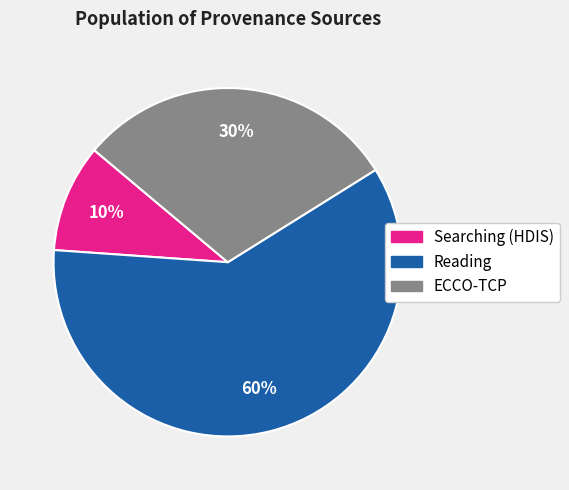

To the nearest percent, what is the average slice percentage?

33%